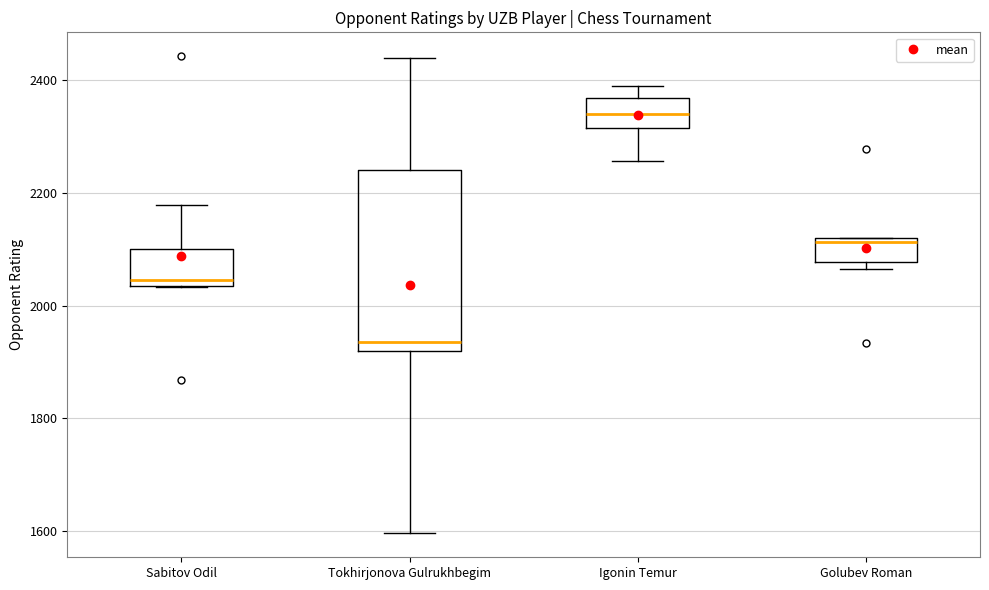

Reading left to right, transcribe this box plot: for each box, give where its median line is, the range the box spans, and where its two whiskers end, as read against the y-axis. The values are not printed on the chart, so give them approximately, as read against the axis.

Sabitov Odil: median 2040 (just above the box's lower edge), box 2040 to 2100, whiskers 2040 to 2180
Tokhirjonova Gulrukhbegim: median 1940, box 1920 to 2240, whiskers 1600 to 2440
Igonin Temur: median 2340, box 2320 to 2360, whiskers 2260 to 2400
Golubev Roman: median 2120 (just below the box's upper edge), box 2080 to 2120, whiskers 2060 to 2120